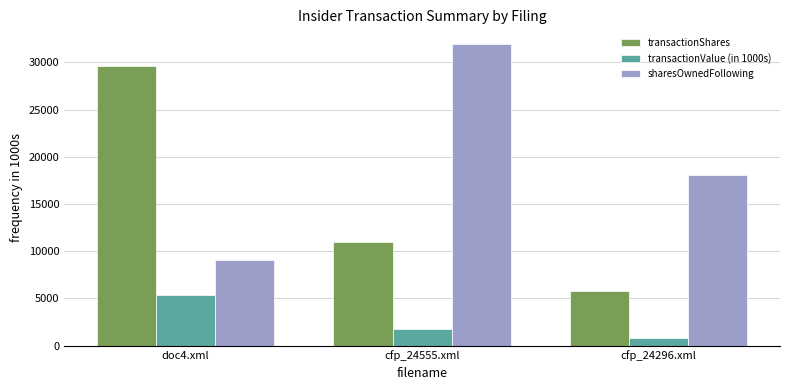

What are all the series names shown in the legend?

transactionShares, transactionValue (in 1000s), sharesOwnedFollowing